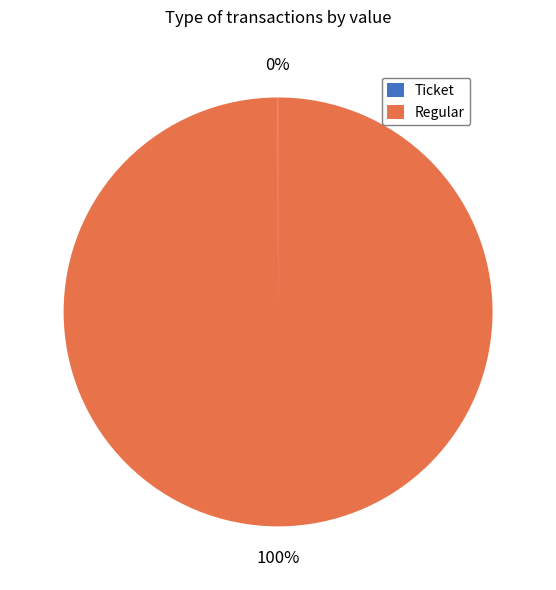

To the nearest percent, what is the difference between the largest and smallest slice percentages?

100%